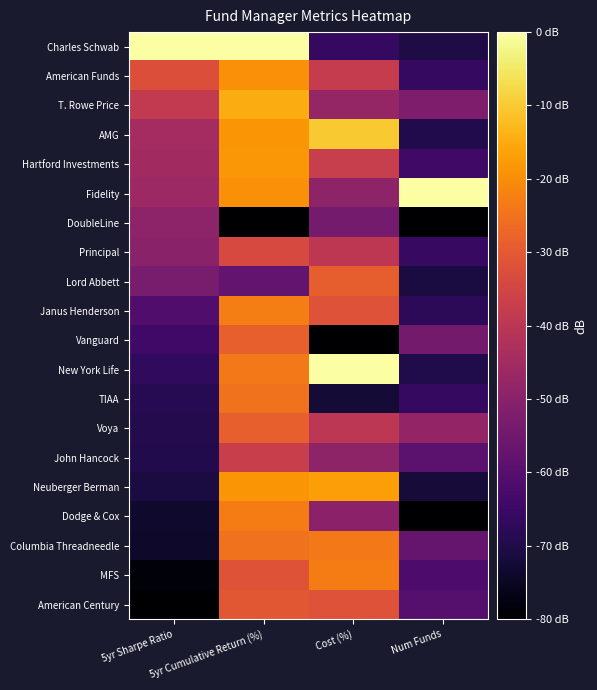

Which series has the largest range (max minus min)?

Charles Schwab